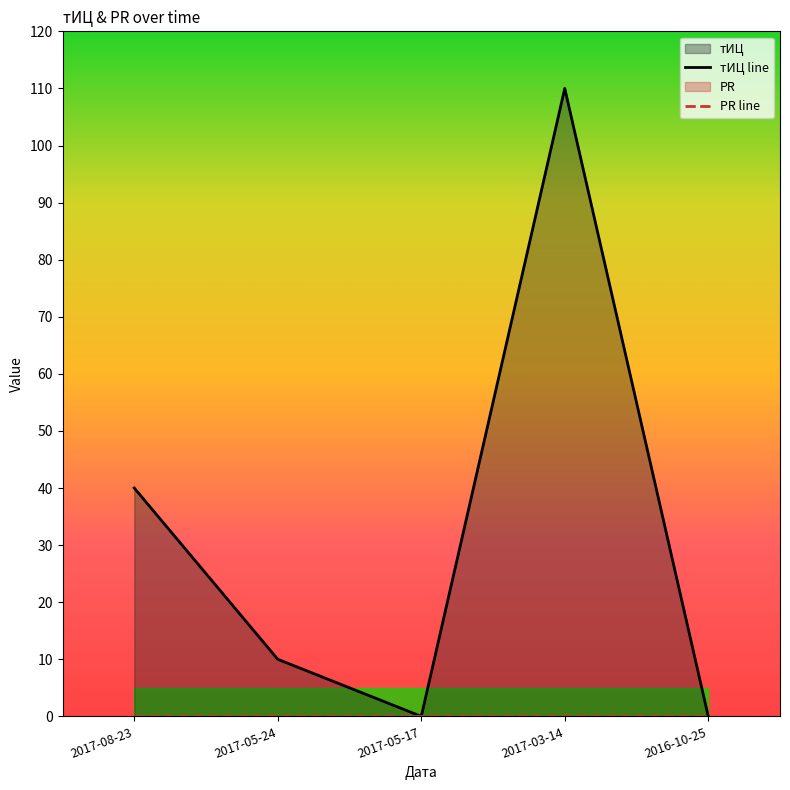

The PR line series shows 0 at 2017-03-14. True or false?

True